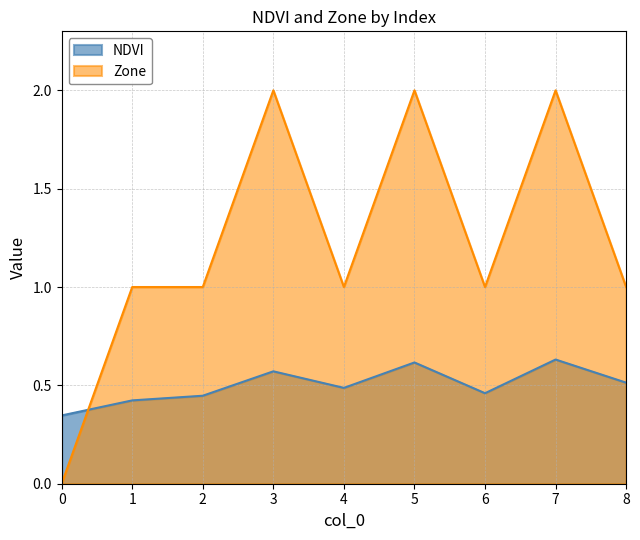

The value of Zone at 8 is 1.0. True or false?

True